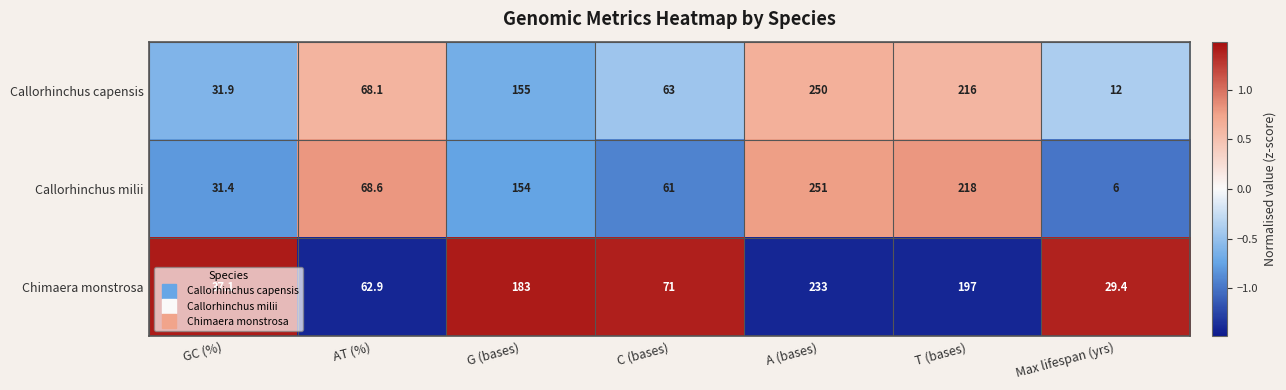

How many data points does each series have?

7